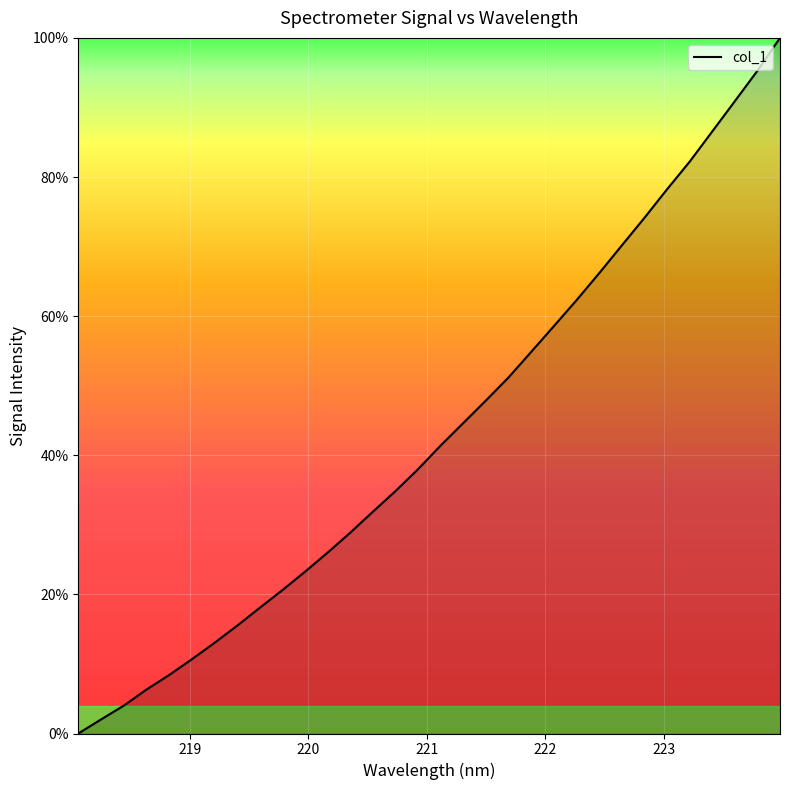

What is the maximum value shown in the chart?

100.0